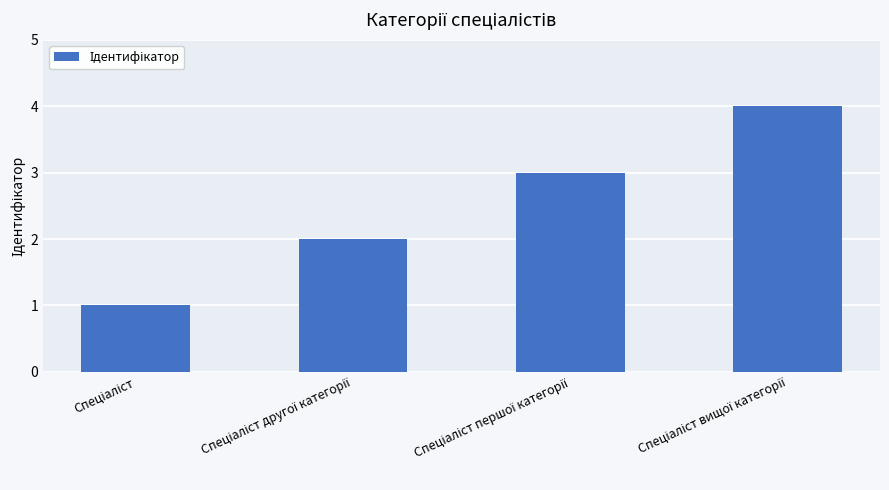

What is the maximum value shown in the chart?

4